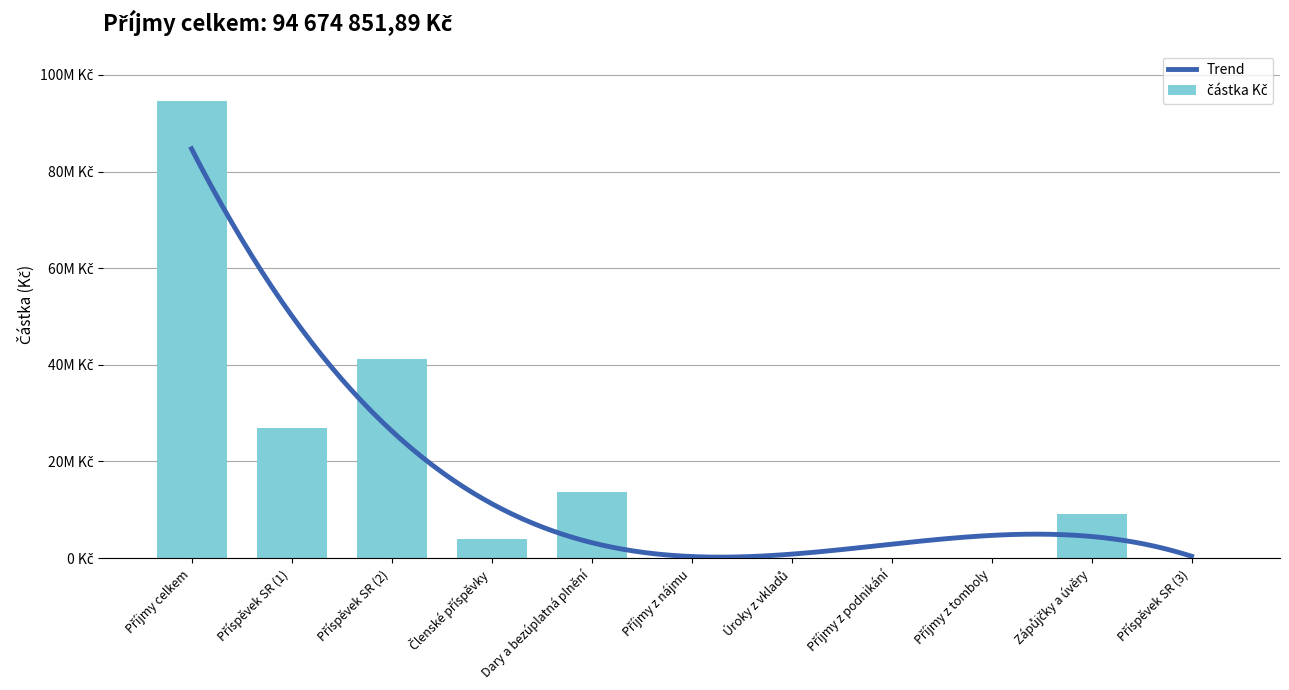

List the labels in order of value, largest first.

Příjmy celkem, Příspěvek SR (2), Příspěvek SR (1), Dary a bezúplatná plnění, Zápůjčky a úvěry, Členské příspěvky, Příjmy z tomboly, Příjmy z nájmu, Úroky z vkladů, Příjmy z podnikání, Příspěvek SR (3)